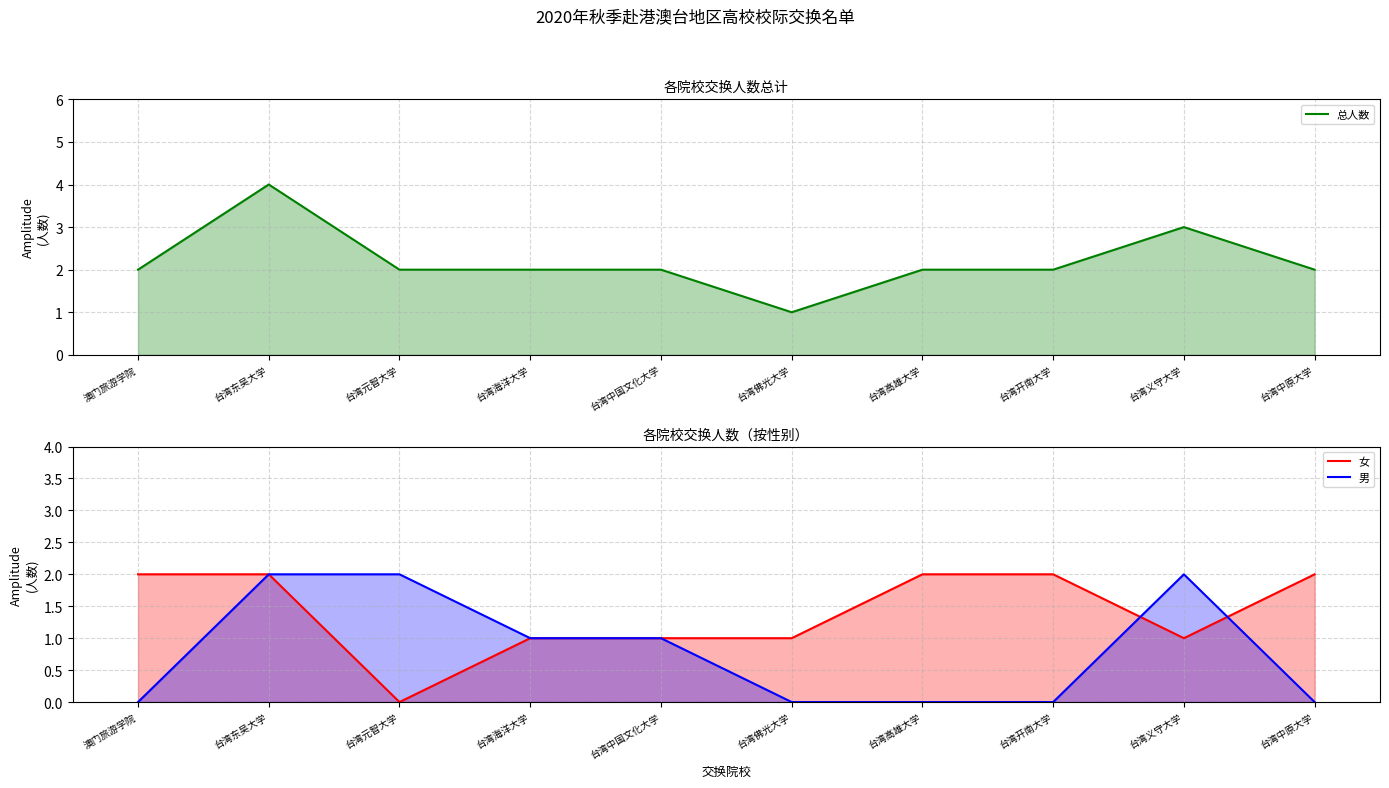

What is the sum of the 女 values at 台湾海洋大学 and 台湾高雄大学?

3